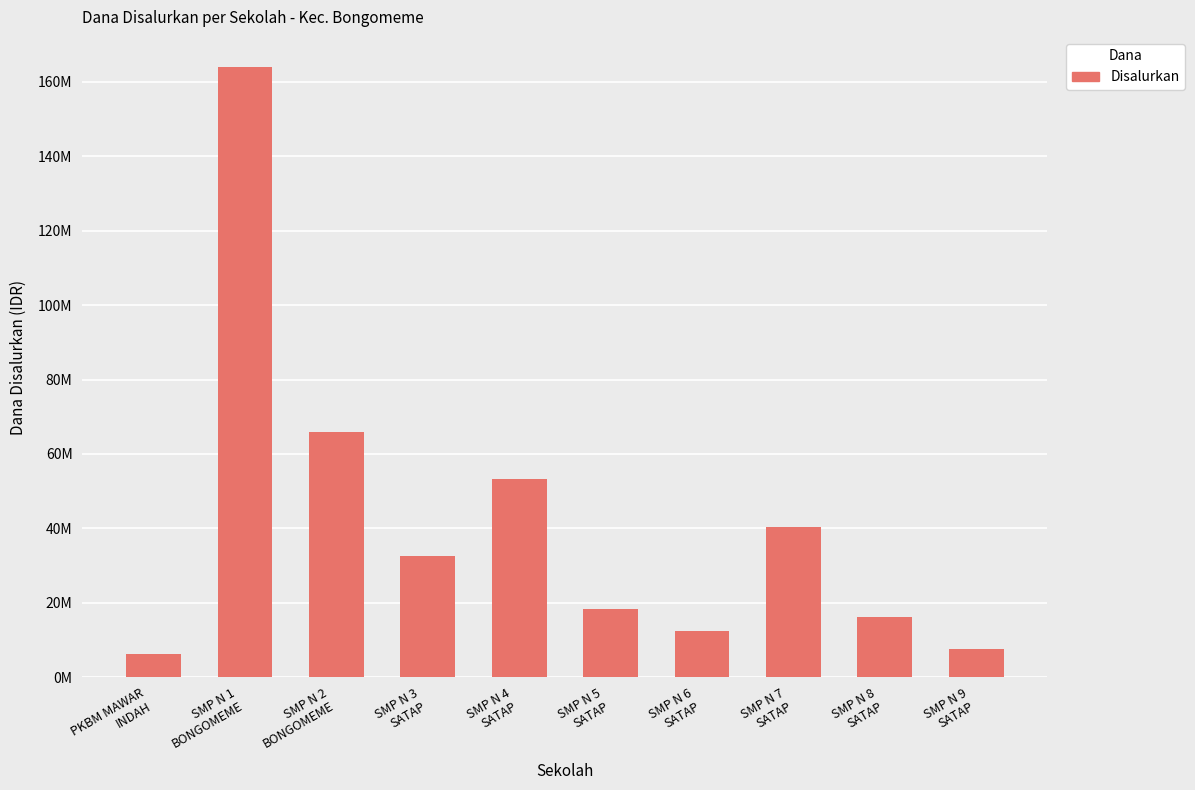

What is the value of the 7th bar from the left?

12375000